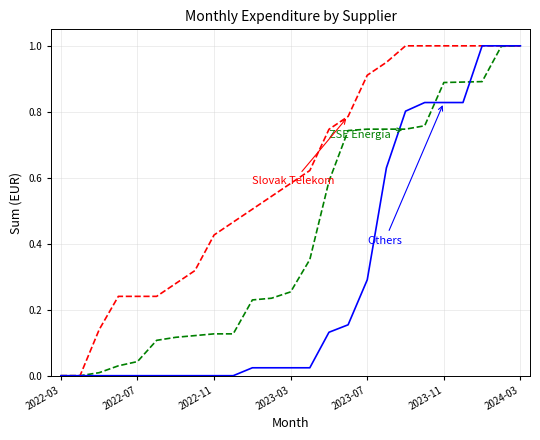

What is the greatest value displayed?

1.0